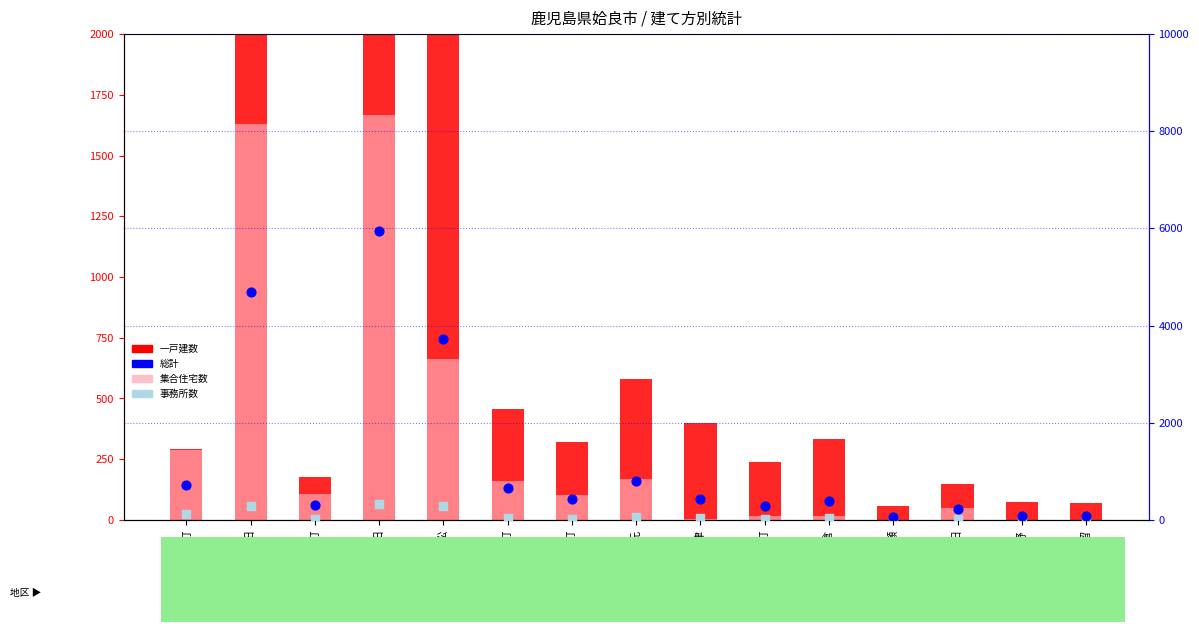

What are all the series names shown in the legend?

一戸建数, 集合住宅数, 総計, 事務所数